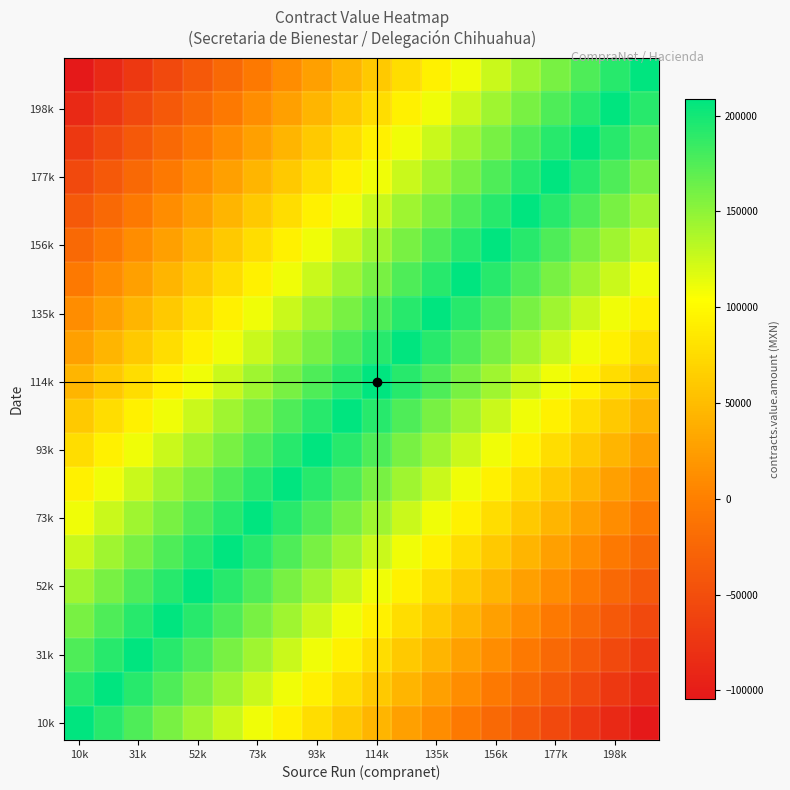

What is the minimum value shown in the chart?

-104300.0